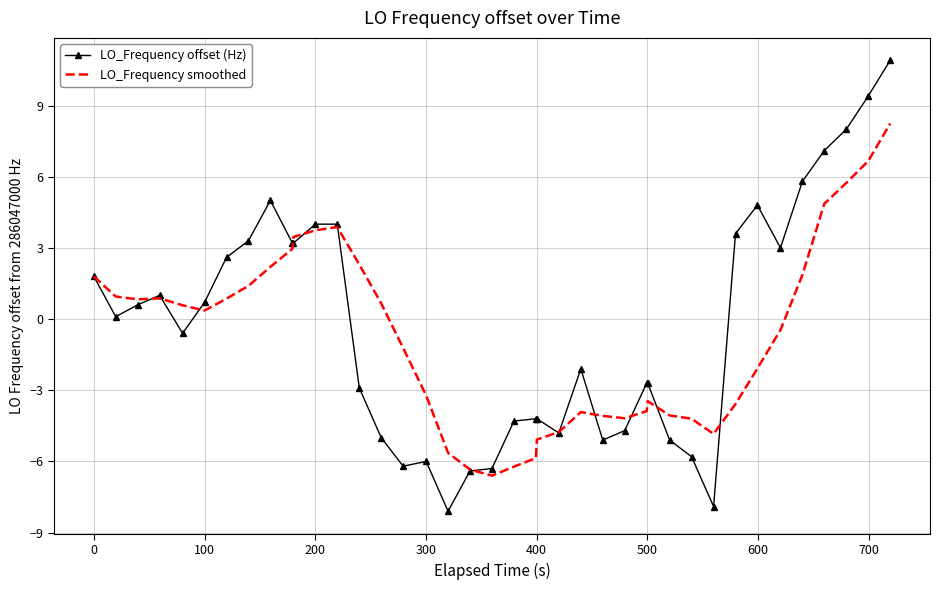

Rank the series by their maximum value, from highest to lowest.

LO_Frequency offset (Hz), LO_Frequency smoothed